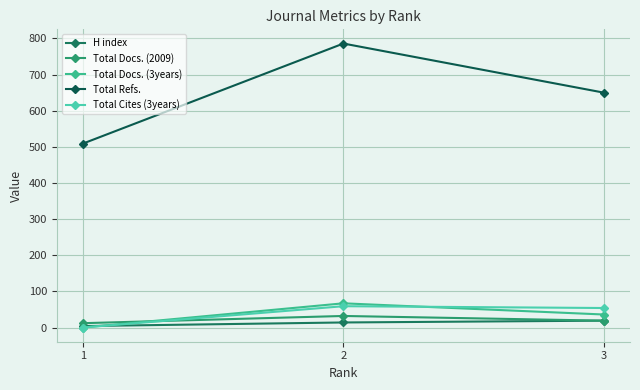

Reading left to right, what are all the values shown in this chart?

H index: 4	14	19
Total Docs. (2009): 12	32	19
Total Docs. (3years): 0	67	36
Total Refs.: 509	786	650
Total Cites (3years): 0	59	54